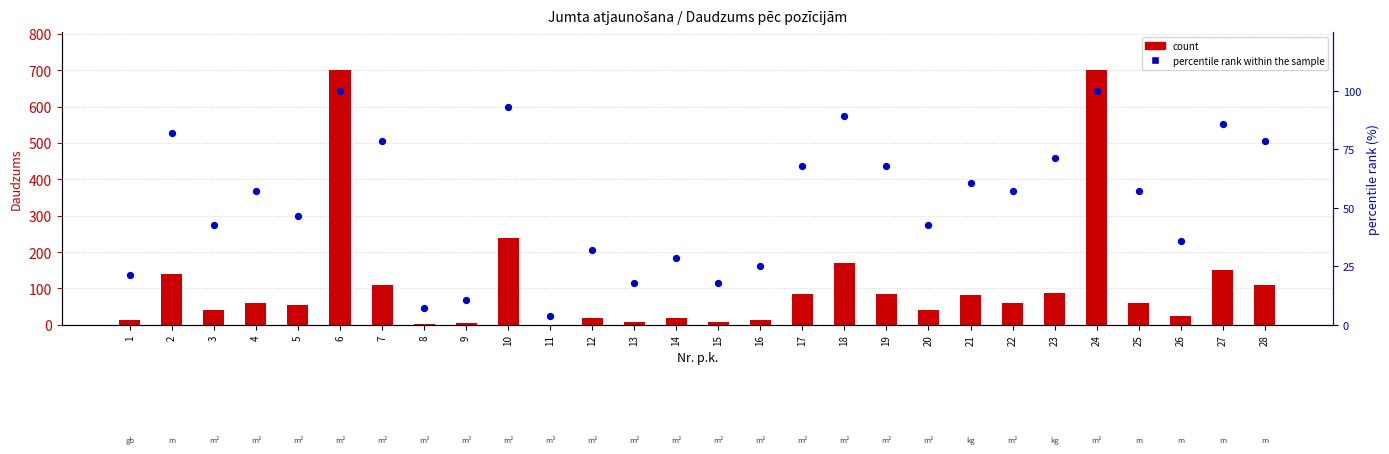

At which category is the sum across all series the highest?

6